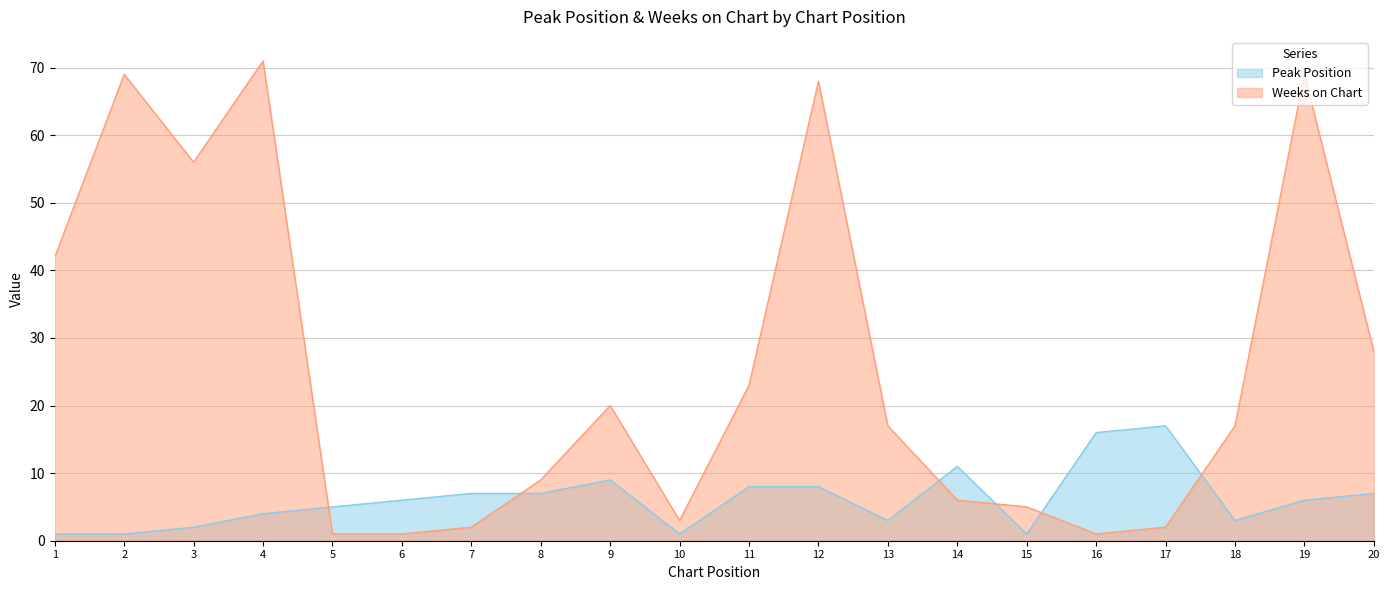

At 12, list the series in order from largest to smallest.

Weeks on Chart, Peak Position